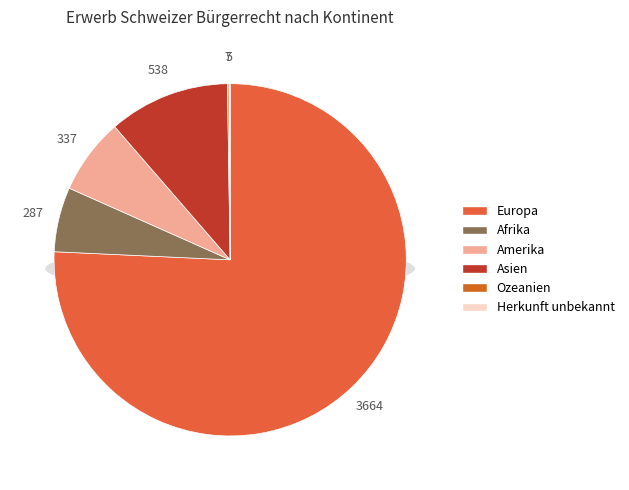

How many slices are in this pie chart?

6